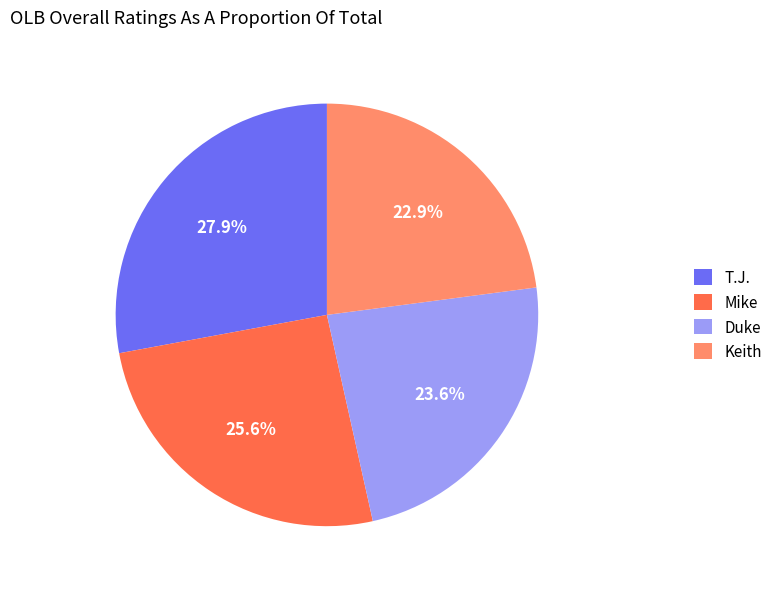

Combined, what portion of the pie is T.J. and Keith?

50.8%